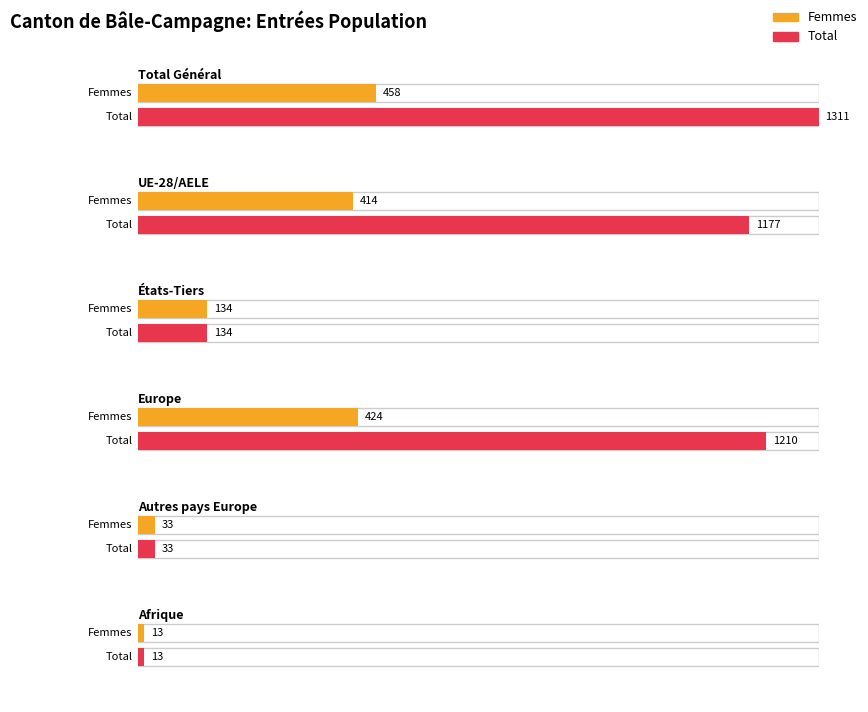

How many bars are there in each group?

2